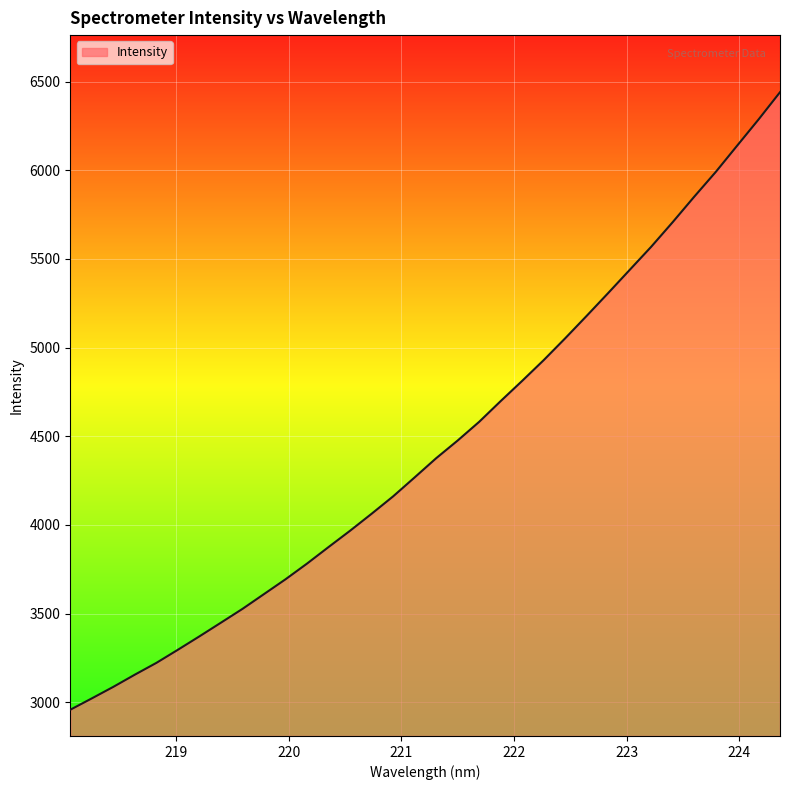

What is the difference between the maximum and minimum values?

3481.7